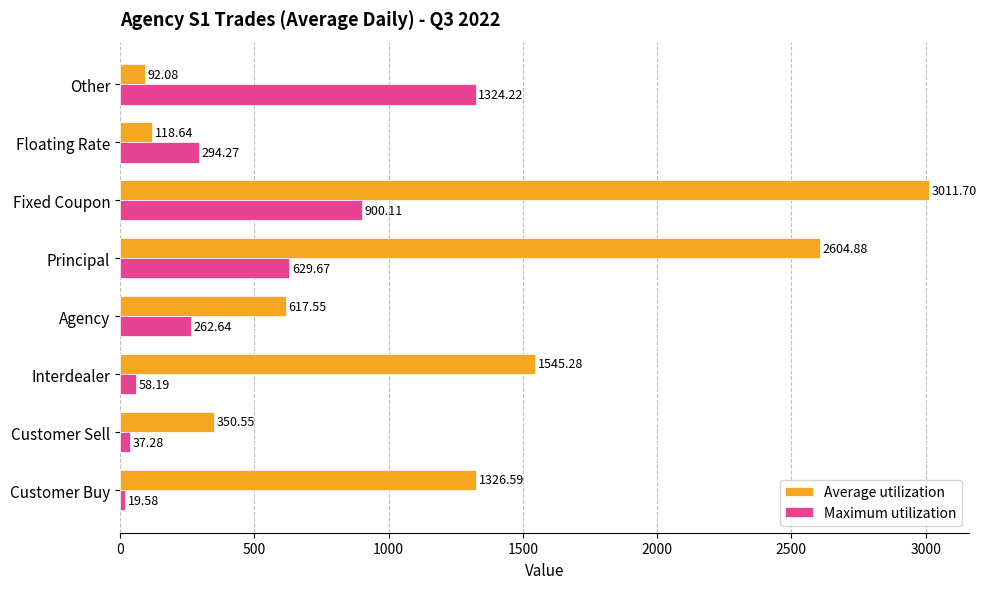

Rank the categories by Average utilization value from highest to lowest.

Fixed Coupon, Principal, Interdealer, Customer Buy, Agency, Customer Sell, Floating Rate, Other